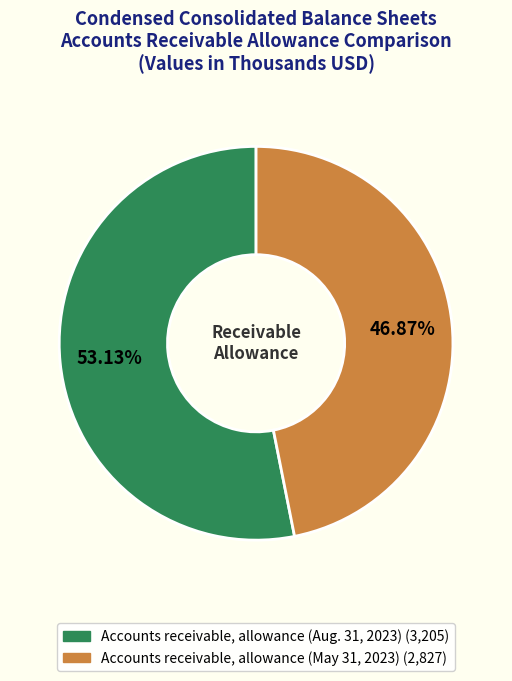

Which has a higher value, Accounts receivable, allowance (Aug. 31, 2023) or Accounts receivable, allowance (May 31, 2023)?

Accounts receivable, allowance (Aug. 31, 2023)